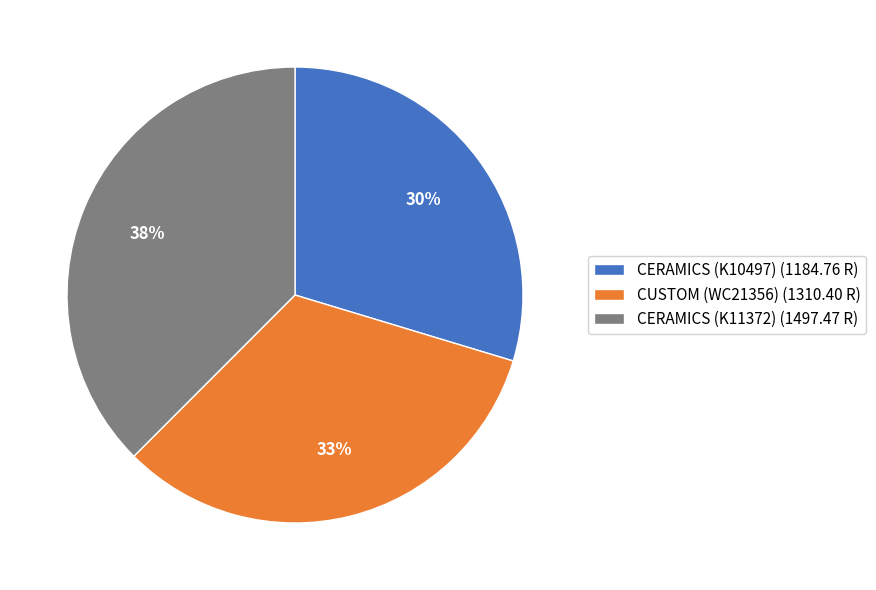

Combined, do CUSTOM (WC21356) (1310.40 R) and CERAMICS (K11372) (1497.47 R) account for over 50%?

Yes